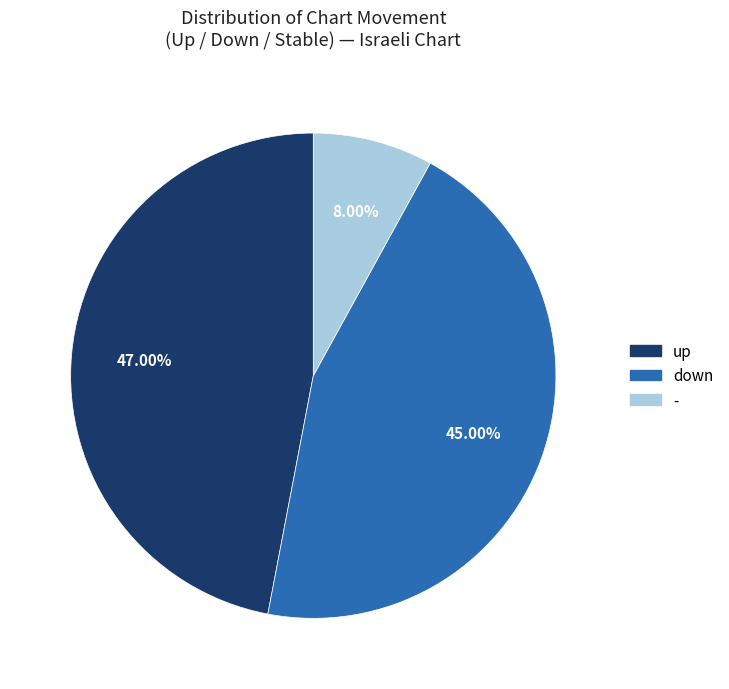

How many segments does this pie chart have?

3